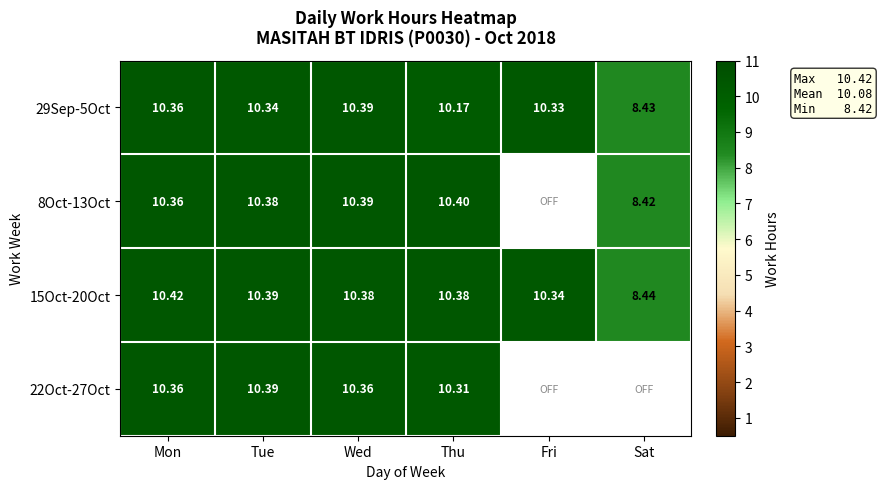

Where is 15Oct-20Oct nearest to the value 9?

Sat